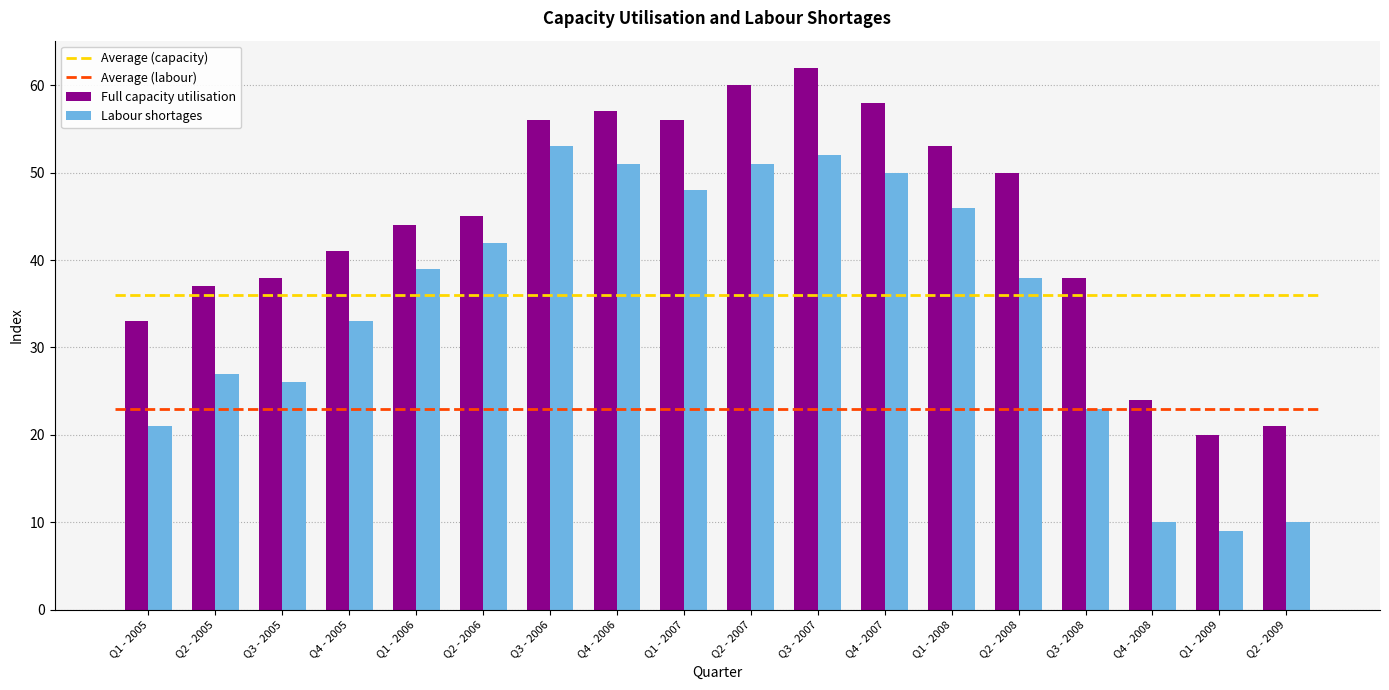

List the series in order of their peak value, highest first.

Full capacity utilisation, Labour shortages